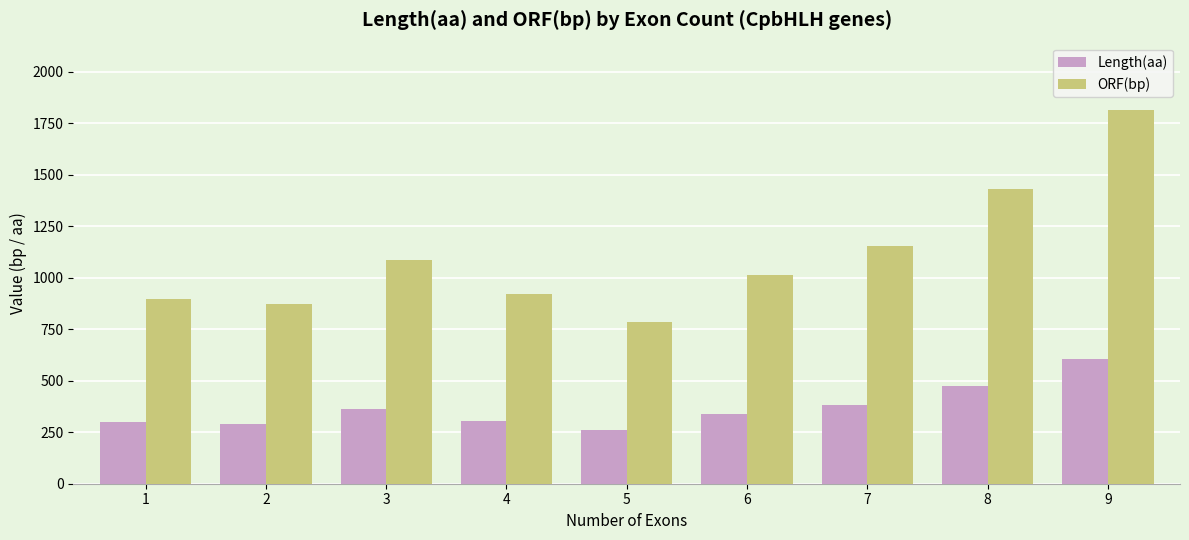

What are all the series names shown in the legend?

Length(aa), ORF(bp)